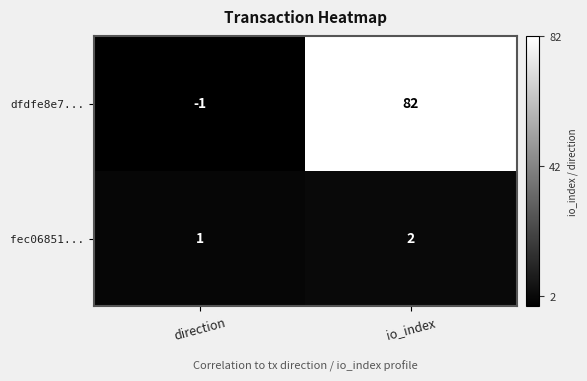

Reading left to right, what are all the values shown in this chart?

dfdfe8e7...: direction=-1	io_index=82
fec06851...: direction=1	io_index=2